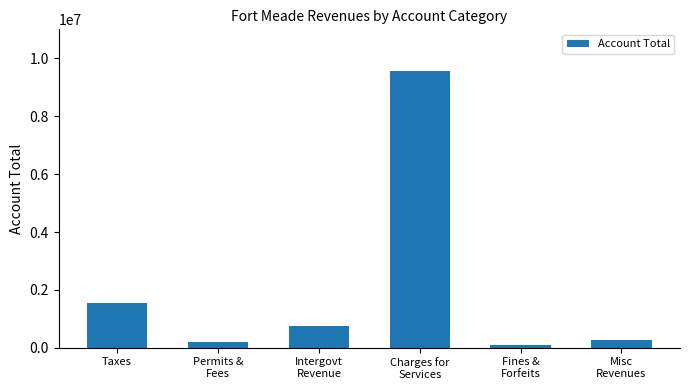

What is the label of the 5th bar from the right?

Permits &
Fees